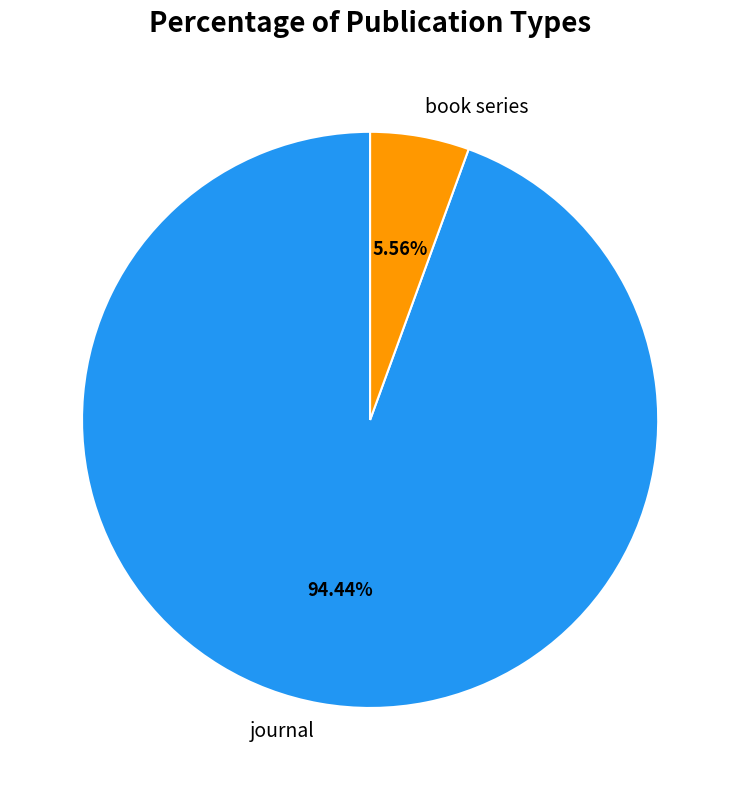

Rank the categories by value from highest to lowest.

journal, book series